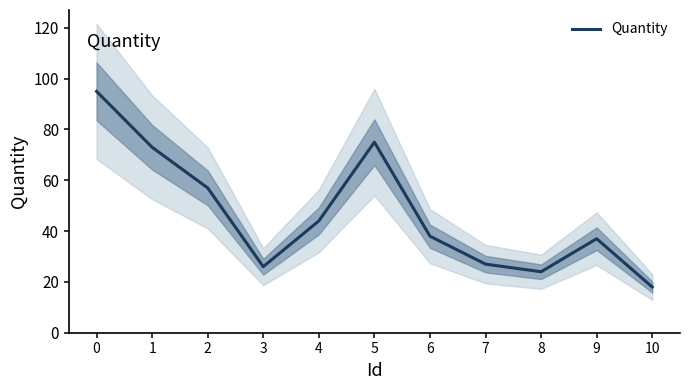

How many data points are above 38?

5